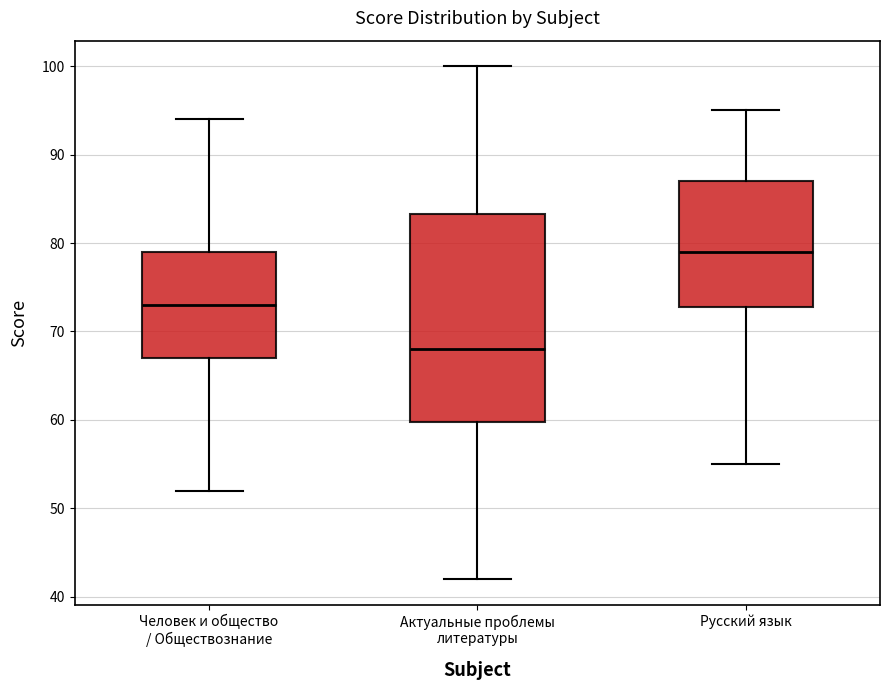

Comparing the boxes themselves (not the whiskers), which one is the tallest?

Актуальные проблемы литературы